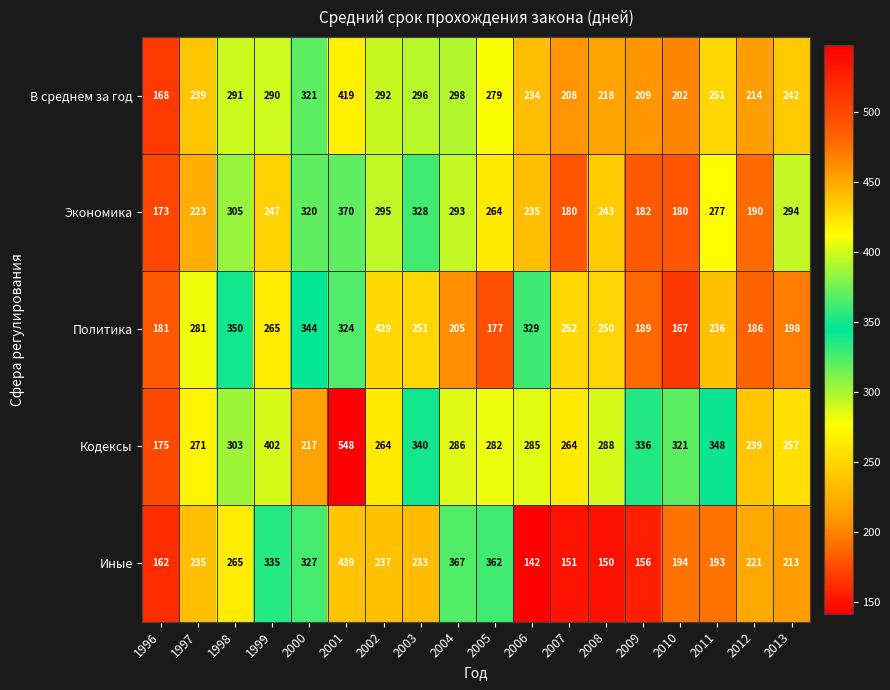

At which category is the sum across all series the highest?

2001